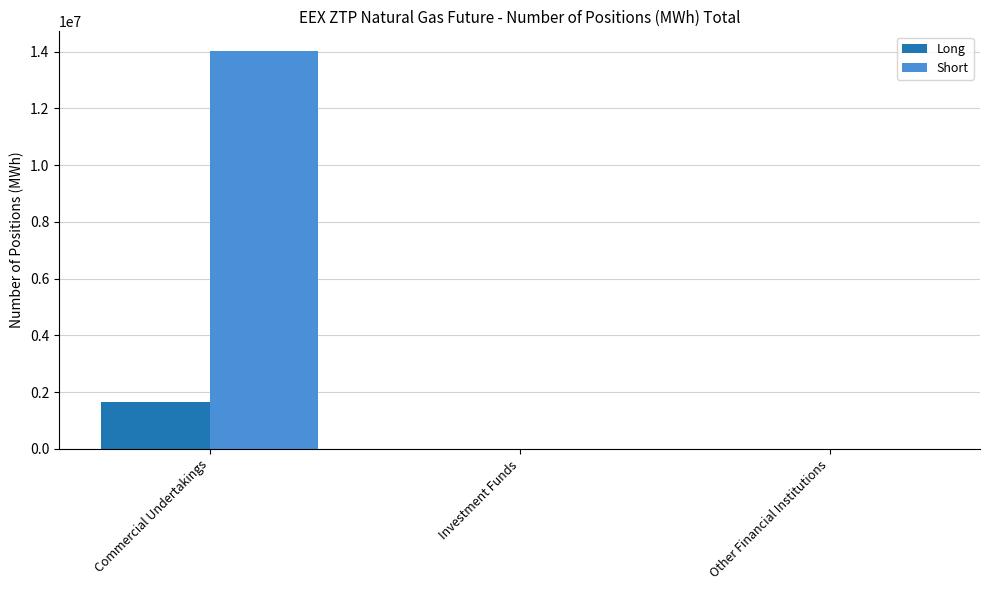

How many data points does each series have?

3